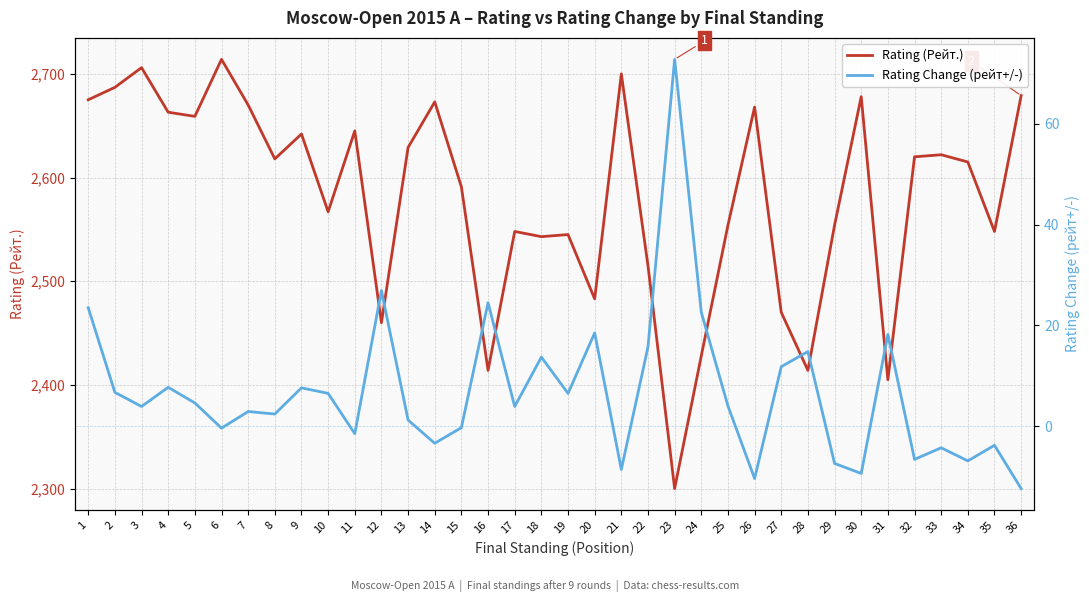

How many interior local peaks does the Rating (Рейт.) series have?

11